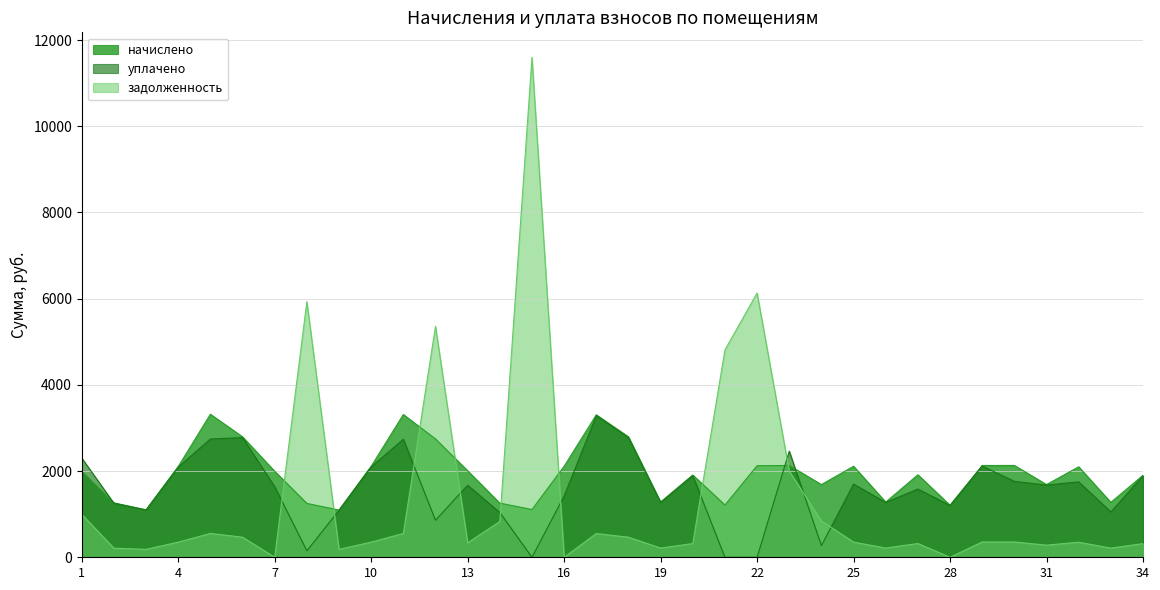

True or false: начислено has a value of 1994.5 at 1.

True